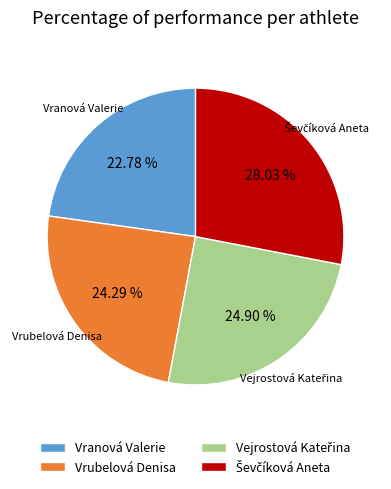

Is the sum of Vrubelová Denisa and Vranová Valerie greater than half?

No